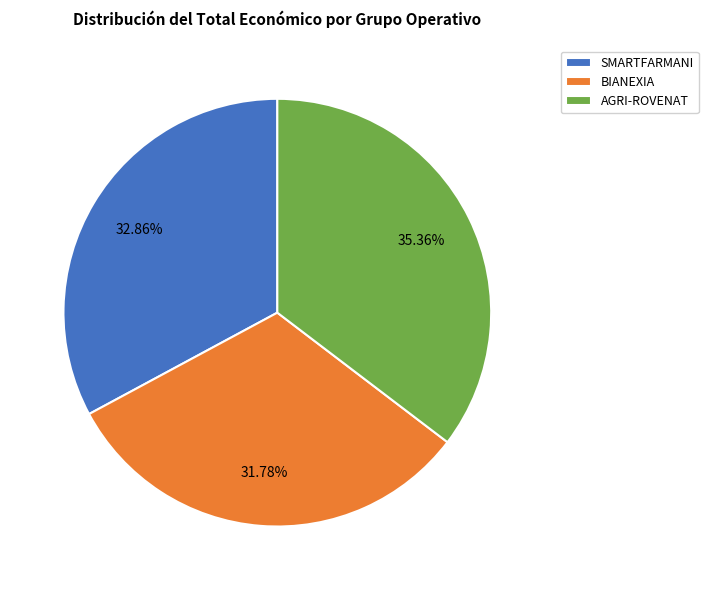

Is there any slice that represents more than half of the pie?

No